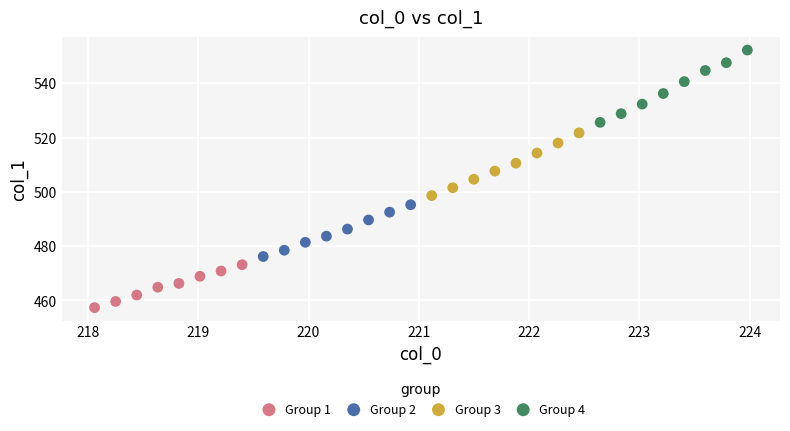

Which series contains the lowest Y value?

Group 1